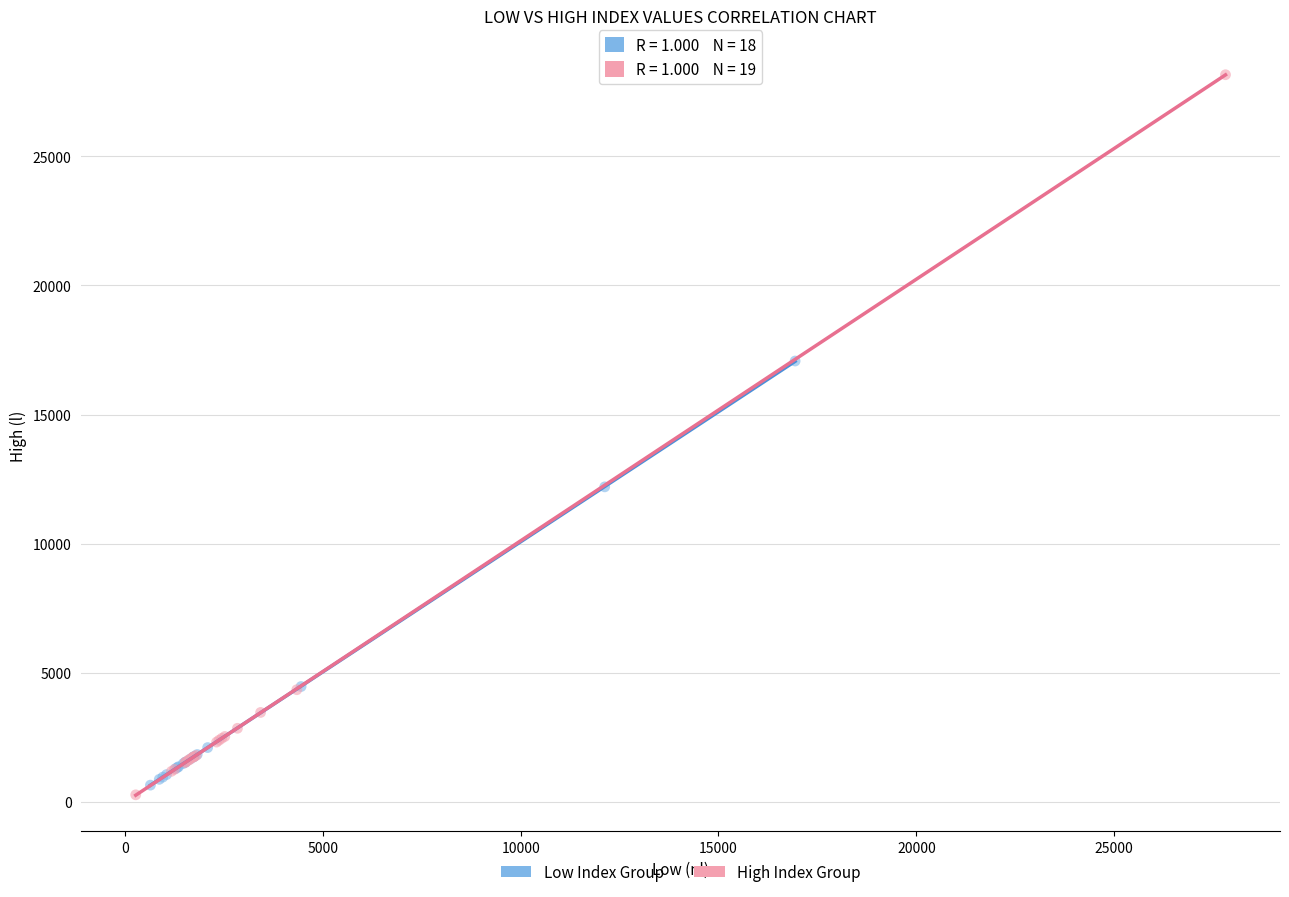

Which series contains the highest Y value?

High Index Group